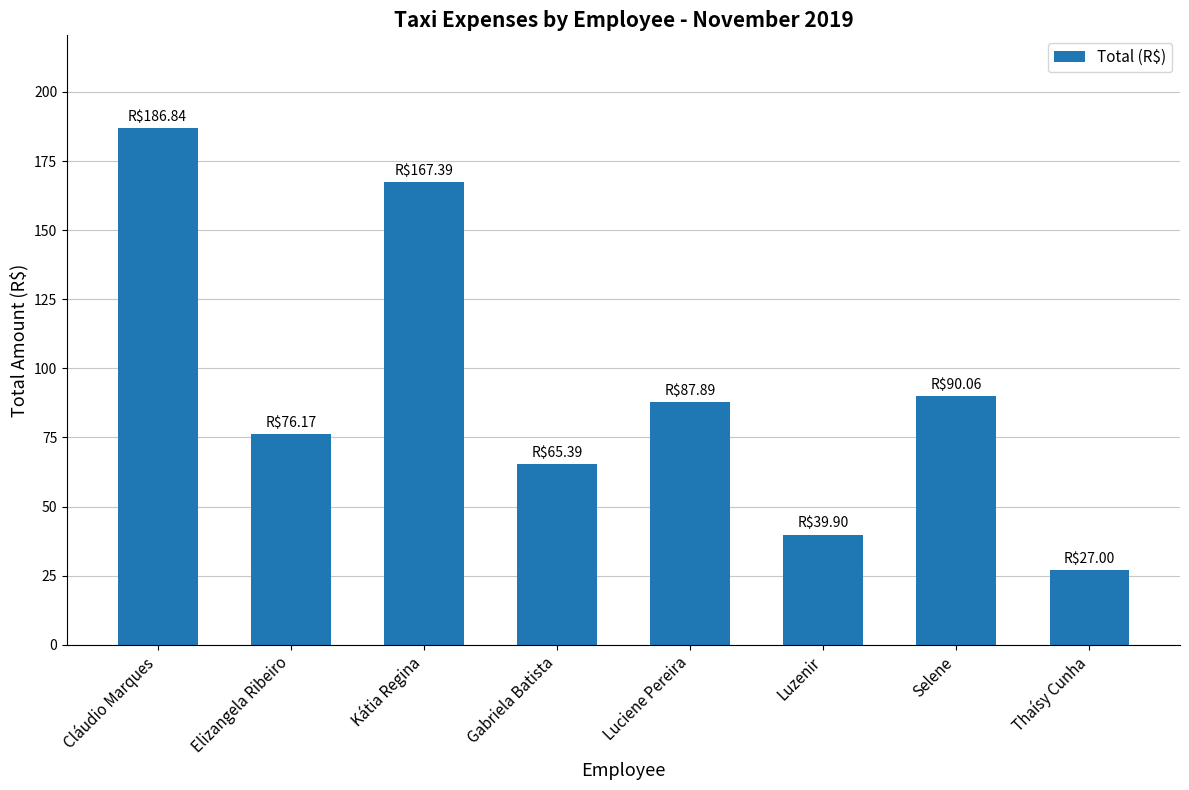

How many bars are there in total?

8